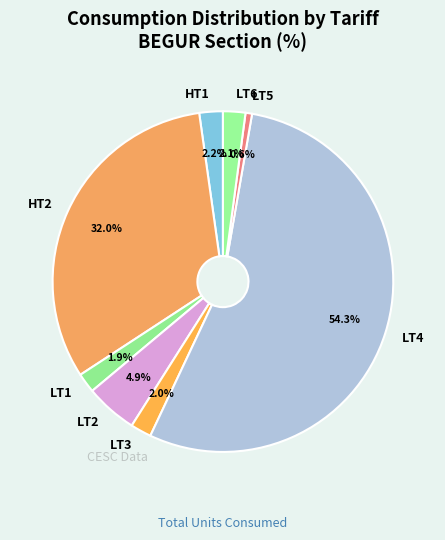

Is it true that LT6 is 2% of the pie?

True